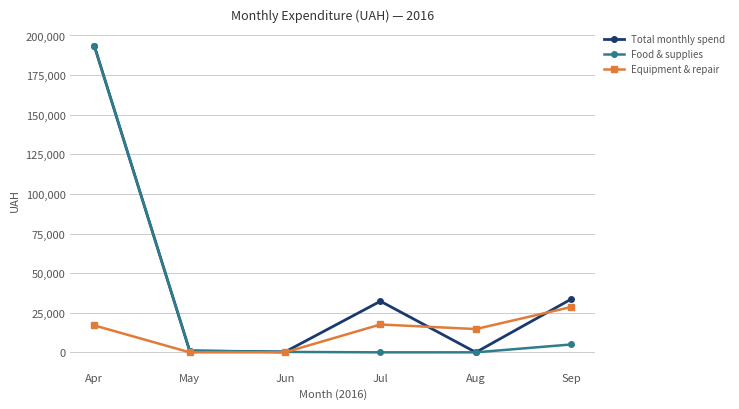

What is the difference between the second highest and minimum values in the Equipment & repair series?

17579.0